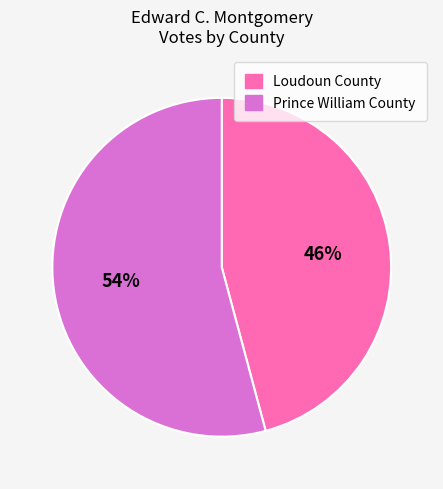

True or false: Prince William County accounts for 54% of the total.

True